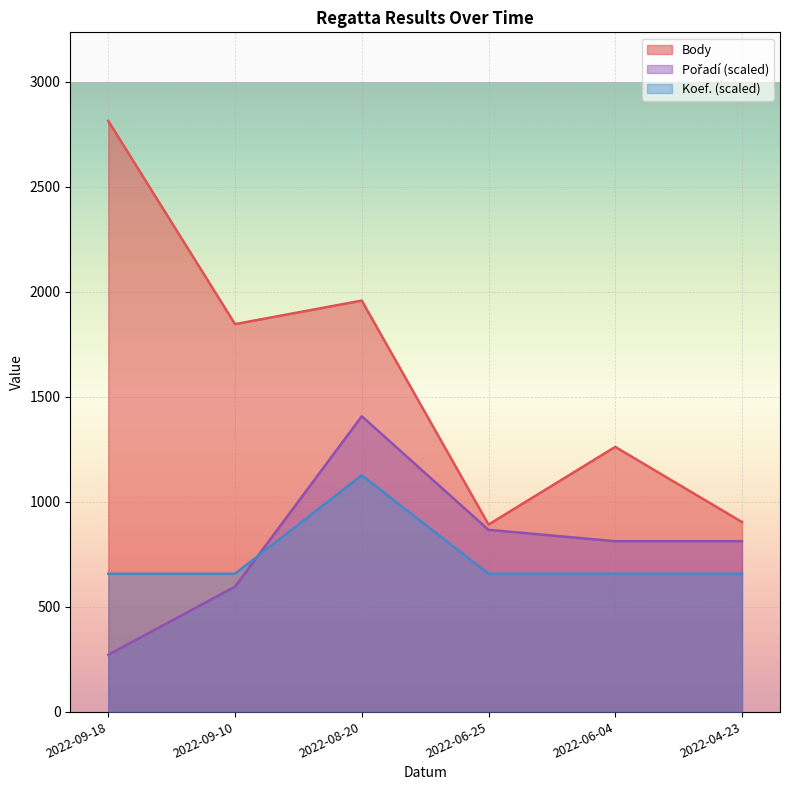

True or false: Koef. has a value of 1125.6 at 2022-08-20.

True